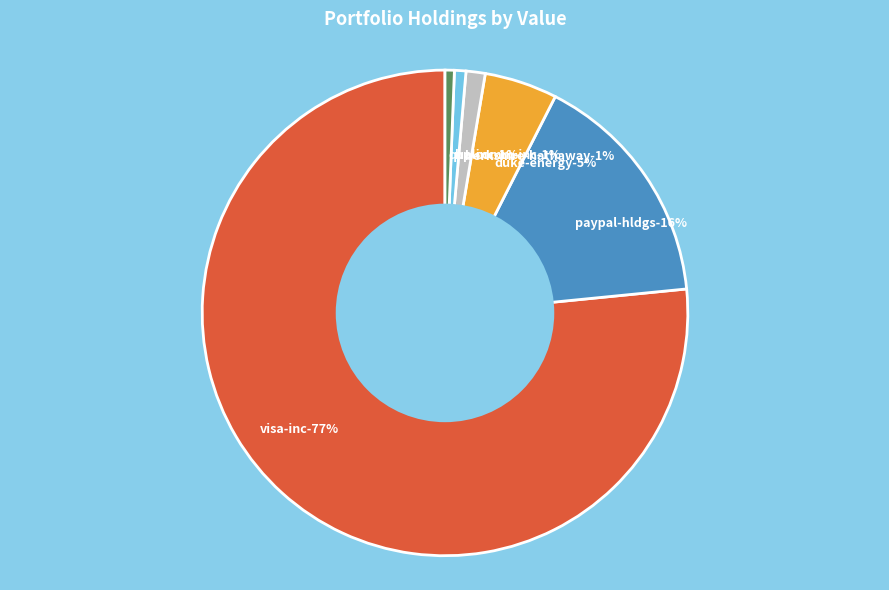

What is the smallest slice in the pie chart?

QUALCOMM INC